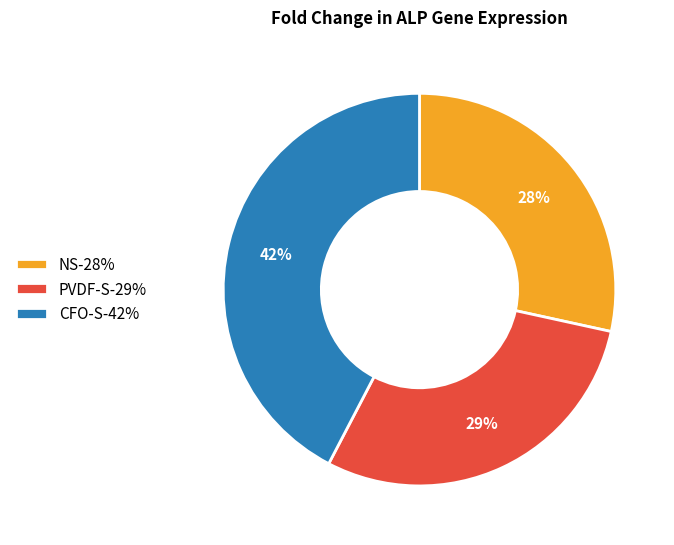

Which has a higher value, PVDF-S or CFO-S?

CFO-S